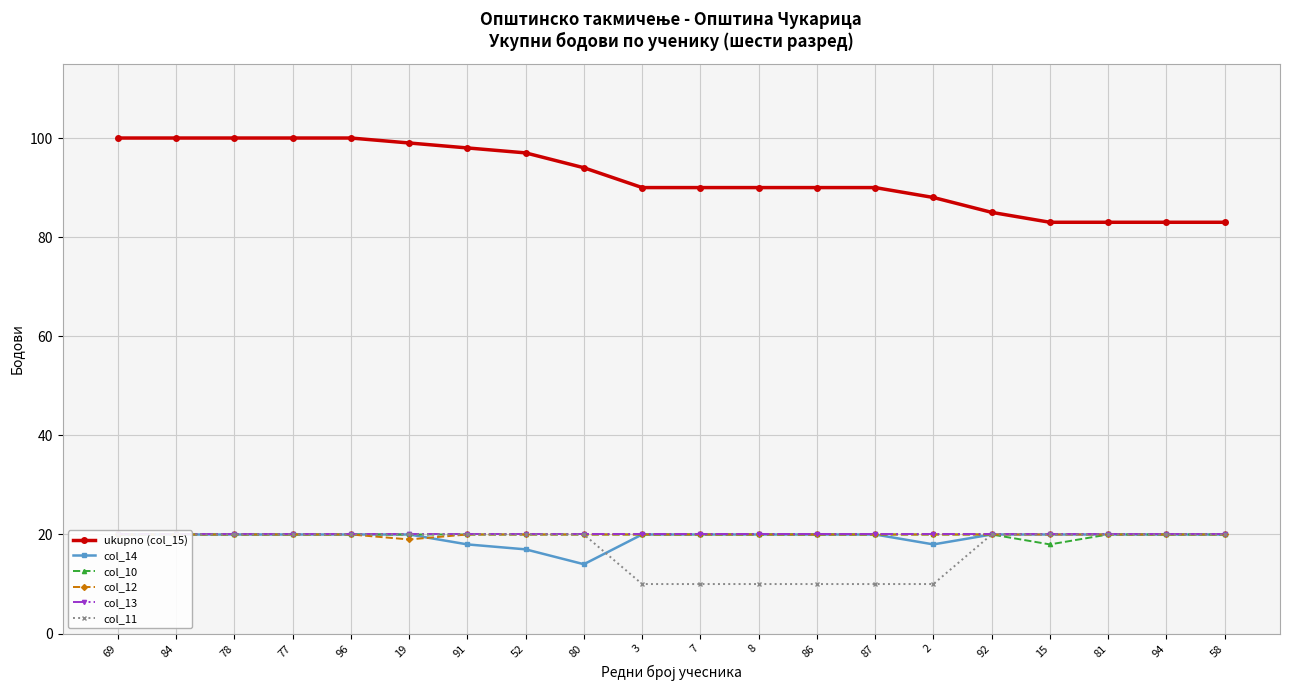

How many data points in col_12 are less than 20?

1